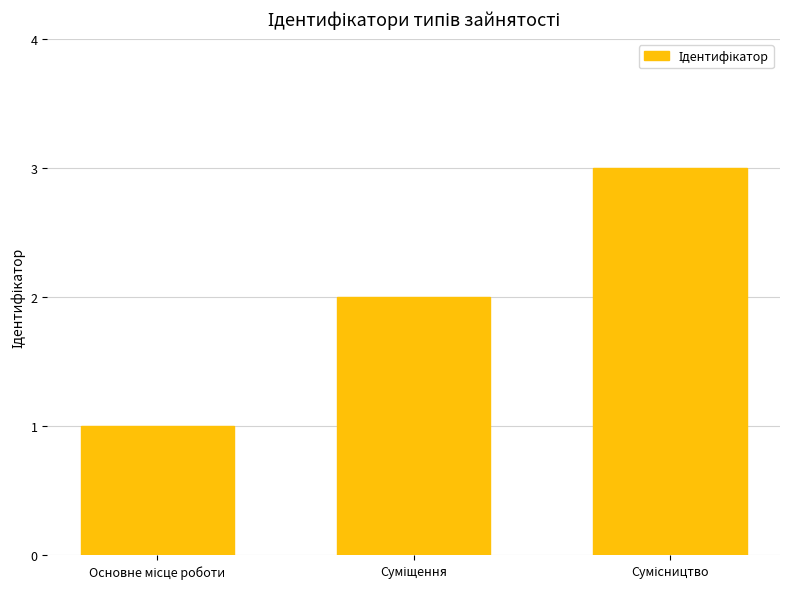

What is the sum of all values?

6